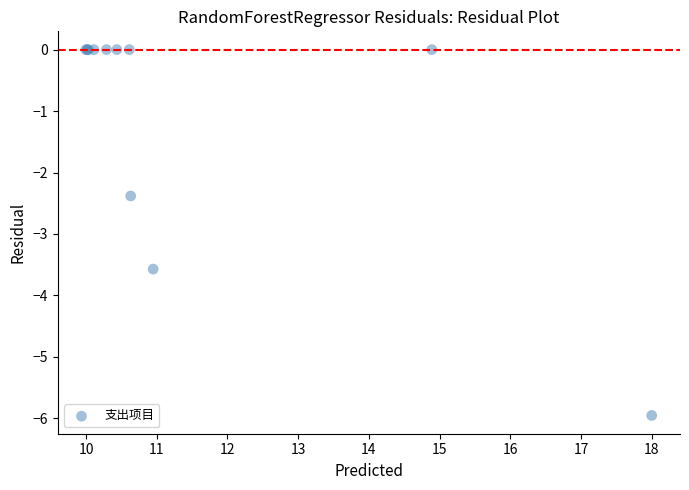

What Y value in the scatter plot is closest to -2?

-2.4